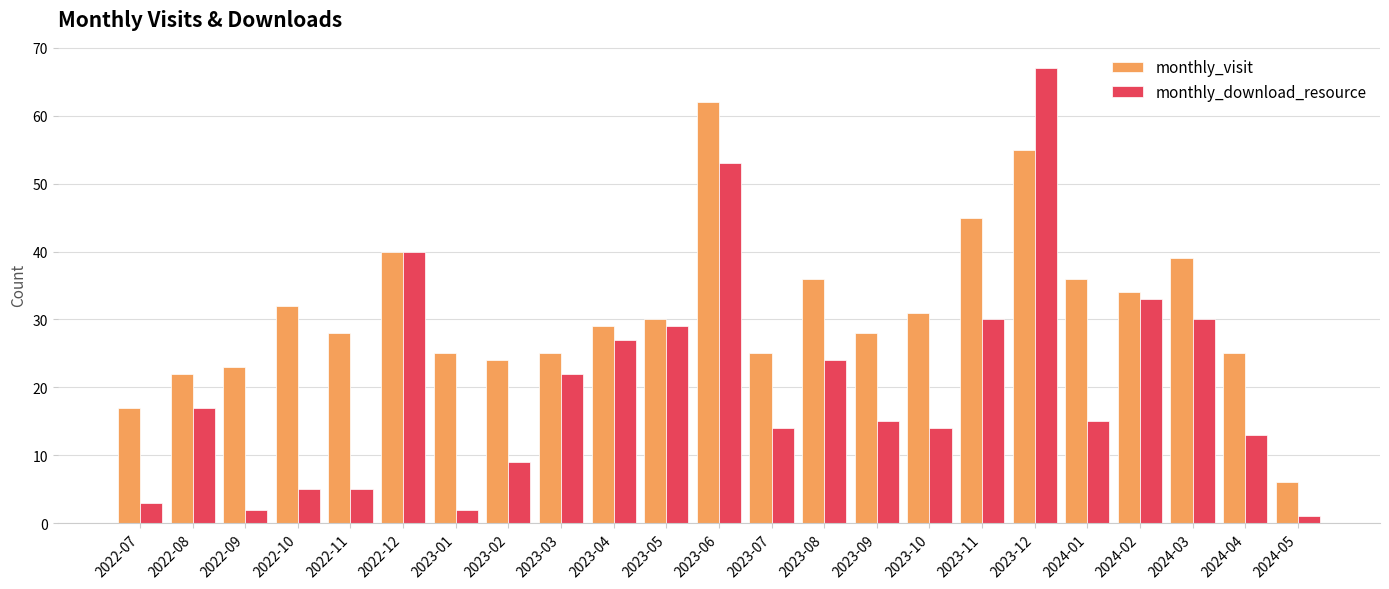

Where does the monthly_visit series first go above 29?

2022-10